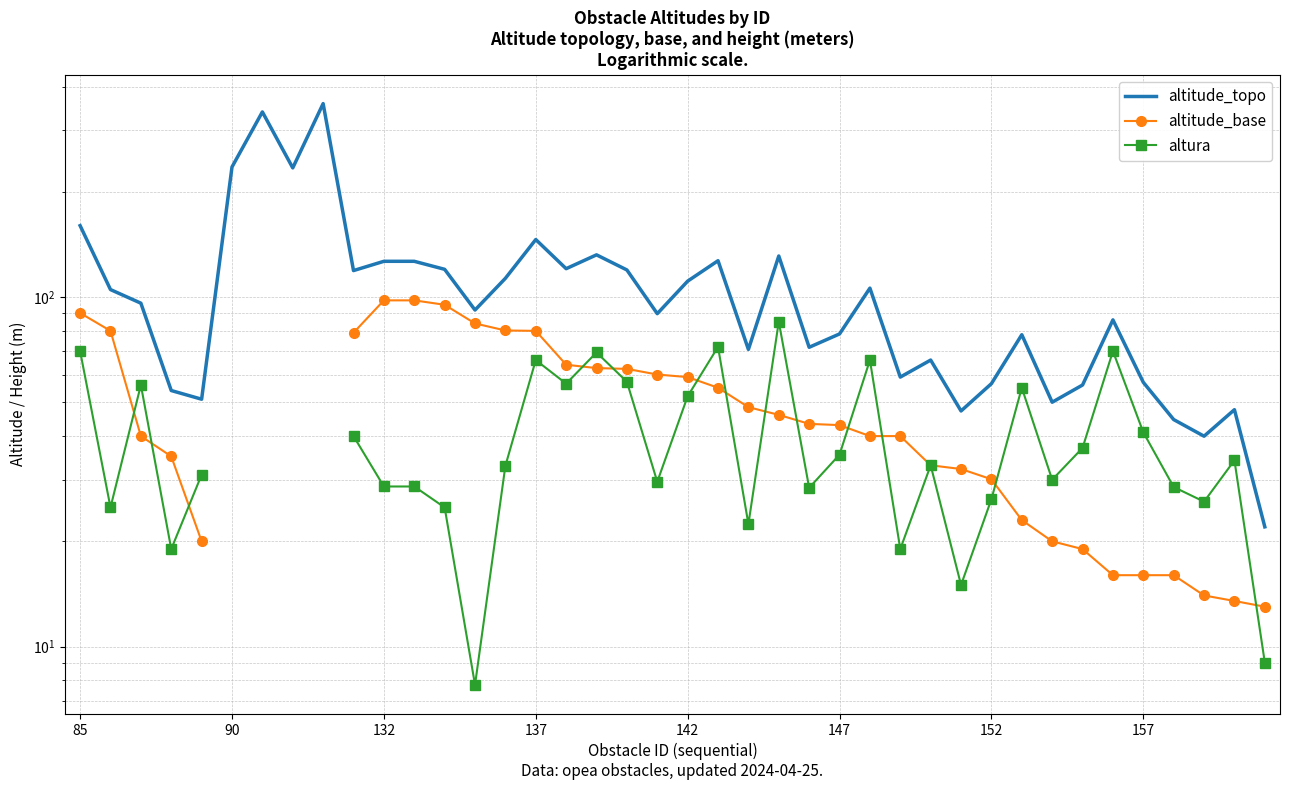

True or false: altura has a value of 96.2 at 137.

False